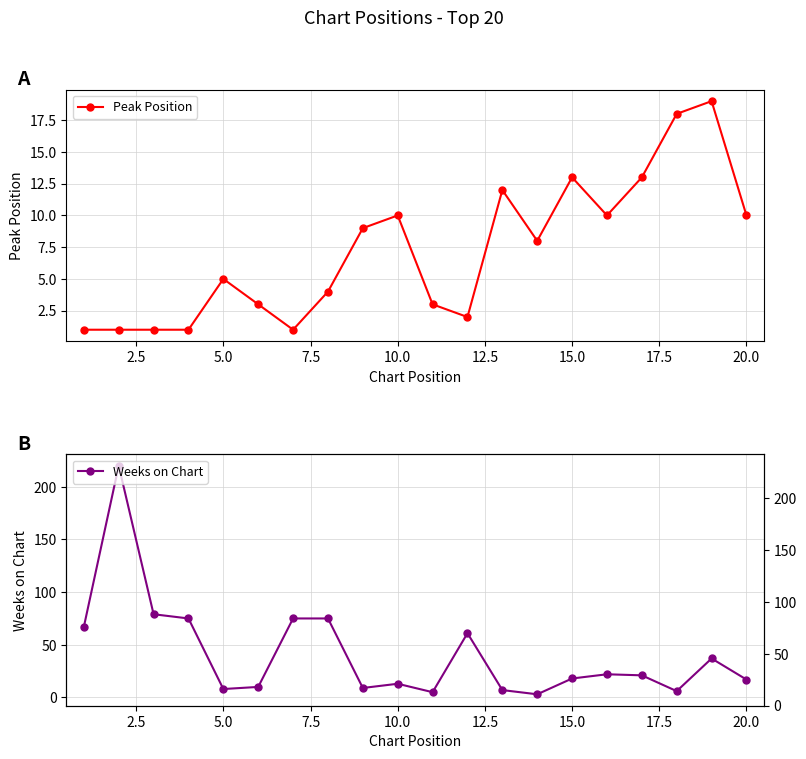

True or false: Peak Position has a value of 21 at 15.0.

False